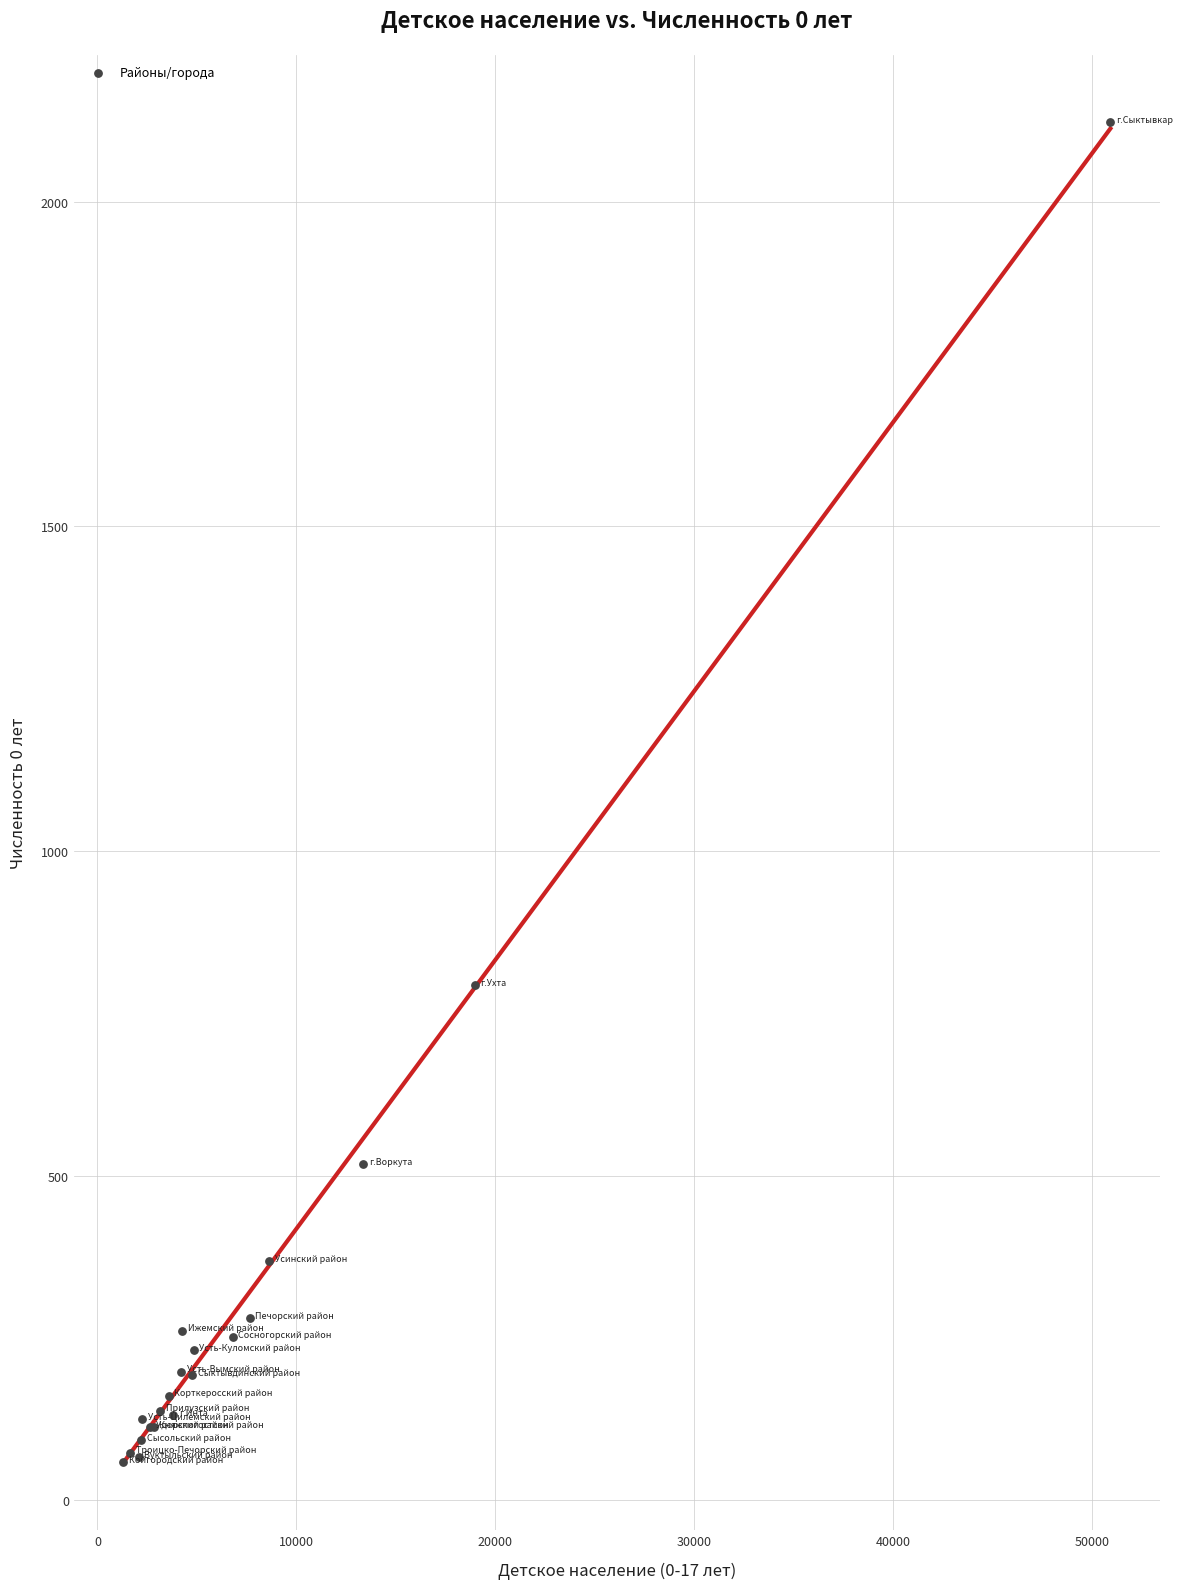

What Y value in the scatter plot is closest to 1091?

793